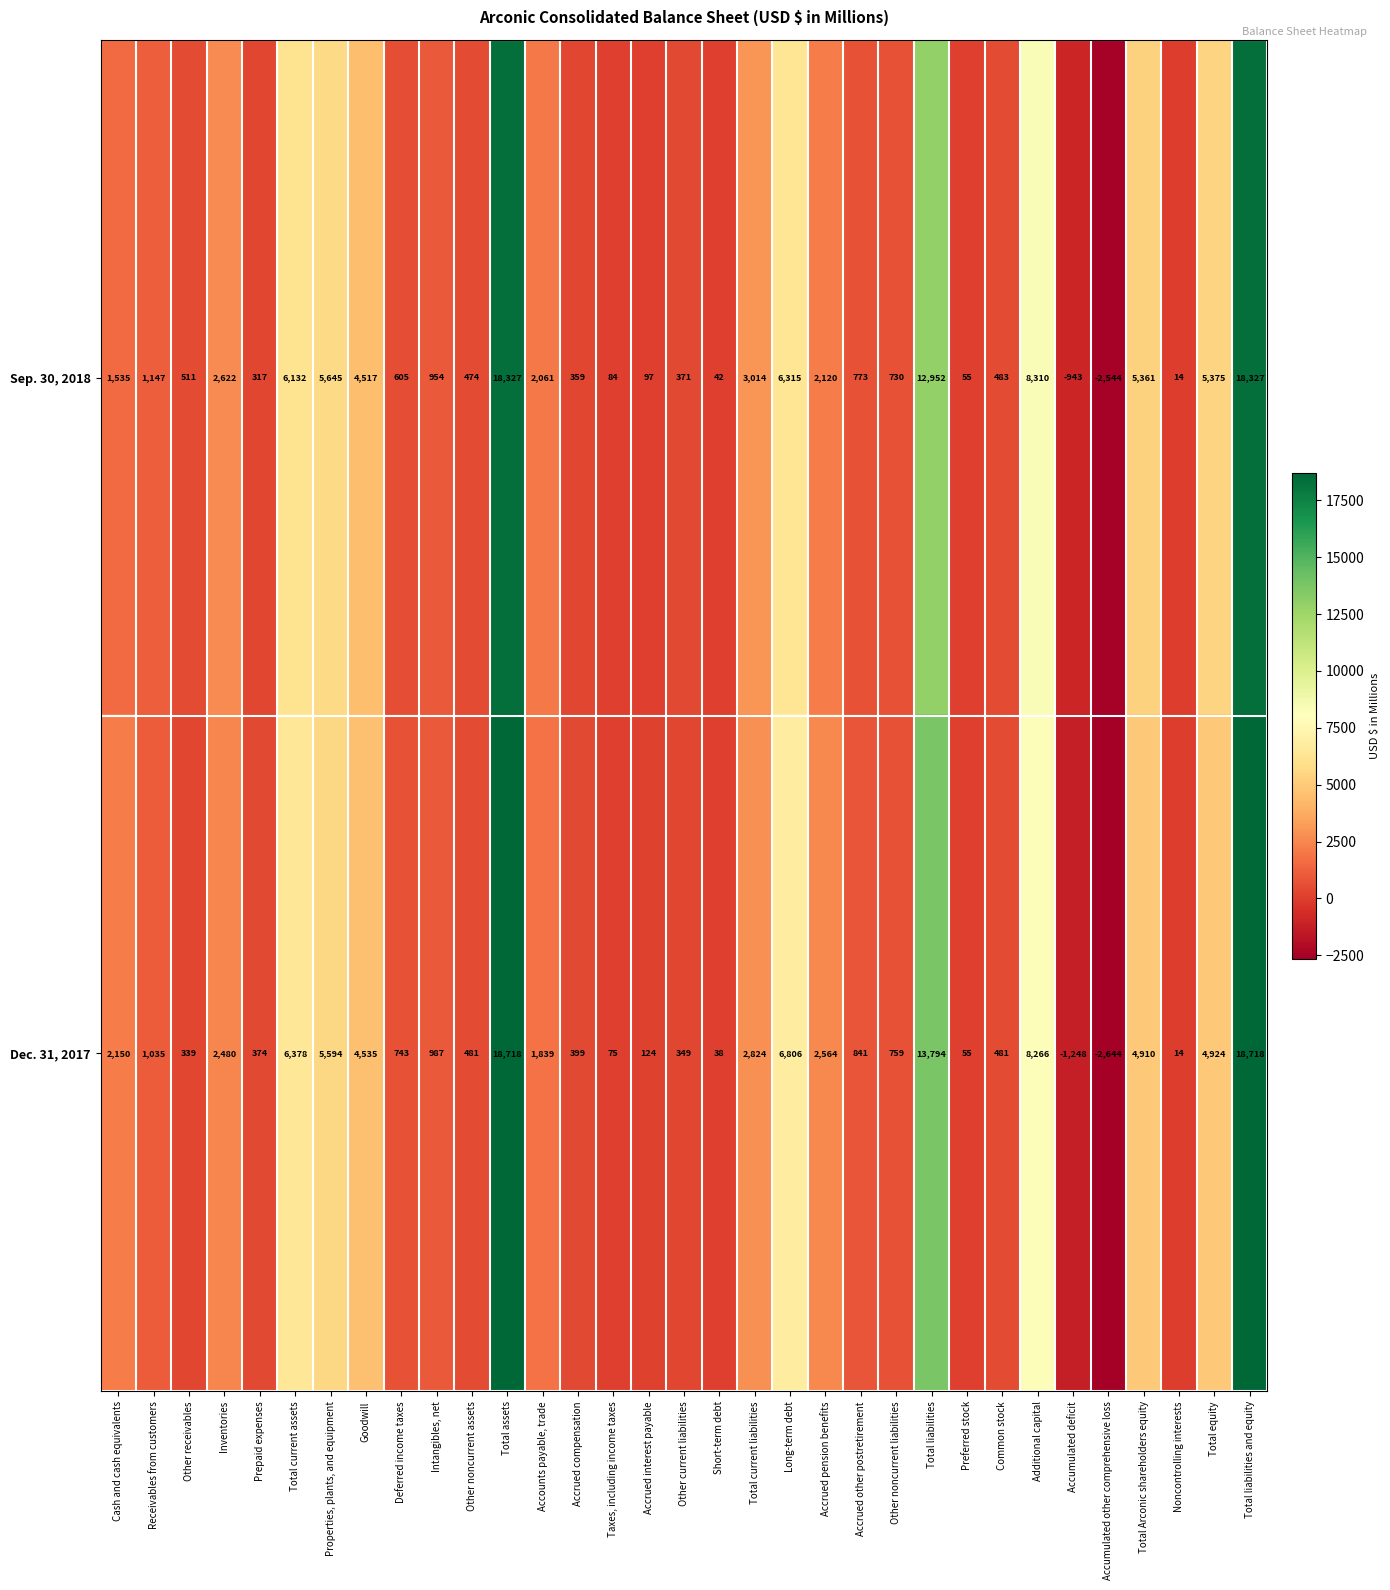

Where is Sep. 30, 2018 nearest to the value 7891?

Additional capital